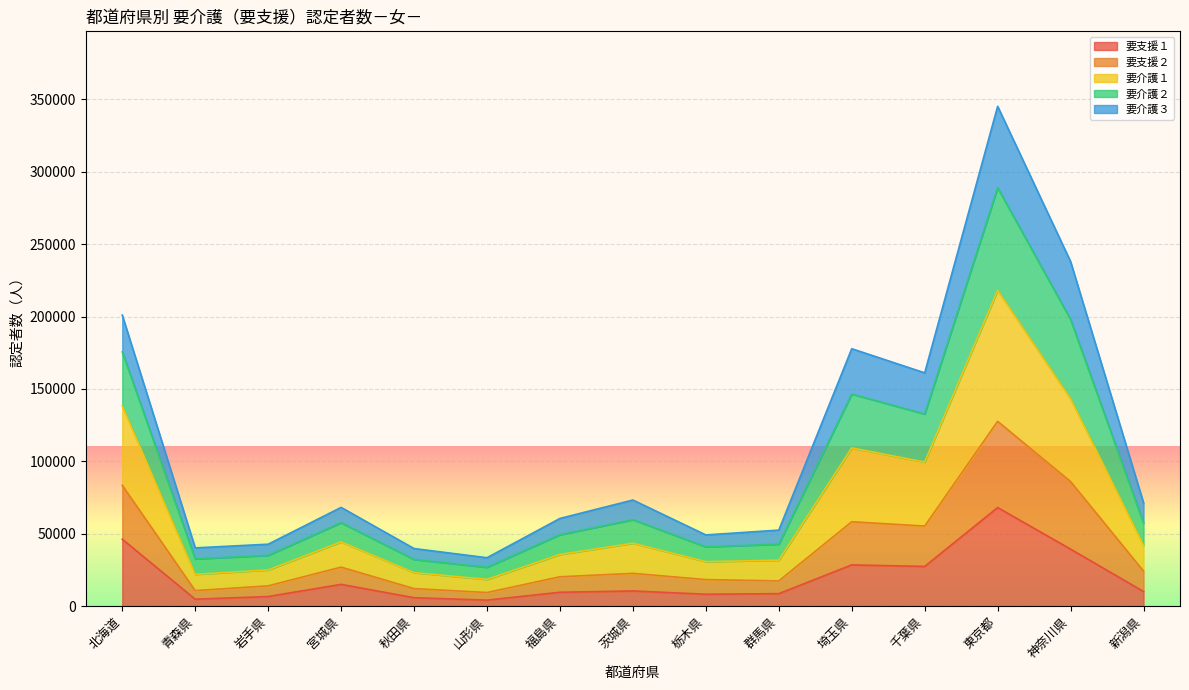

True or false: 要支援２ has more than 1 points higher than both neighbors.

True